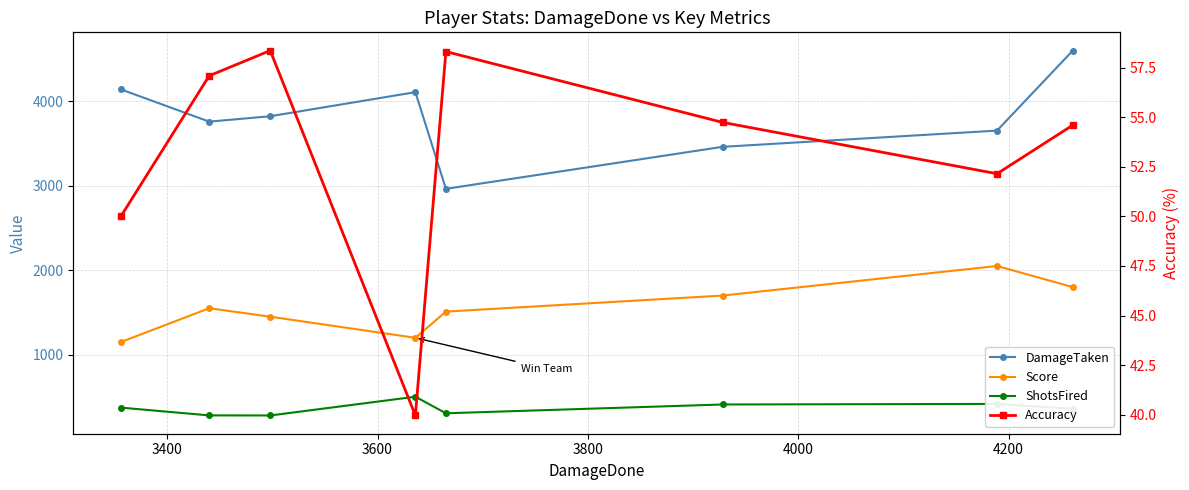

List the series in order of their peak value, lowest first.

Accuracy, ShotsFired, Score, DamageTaken